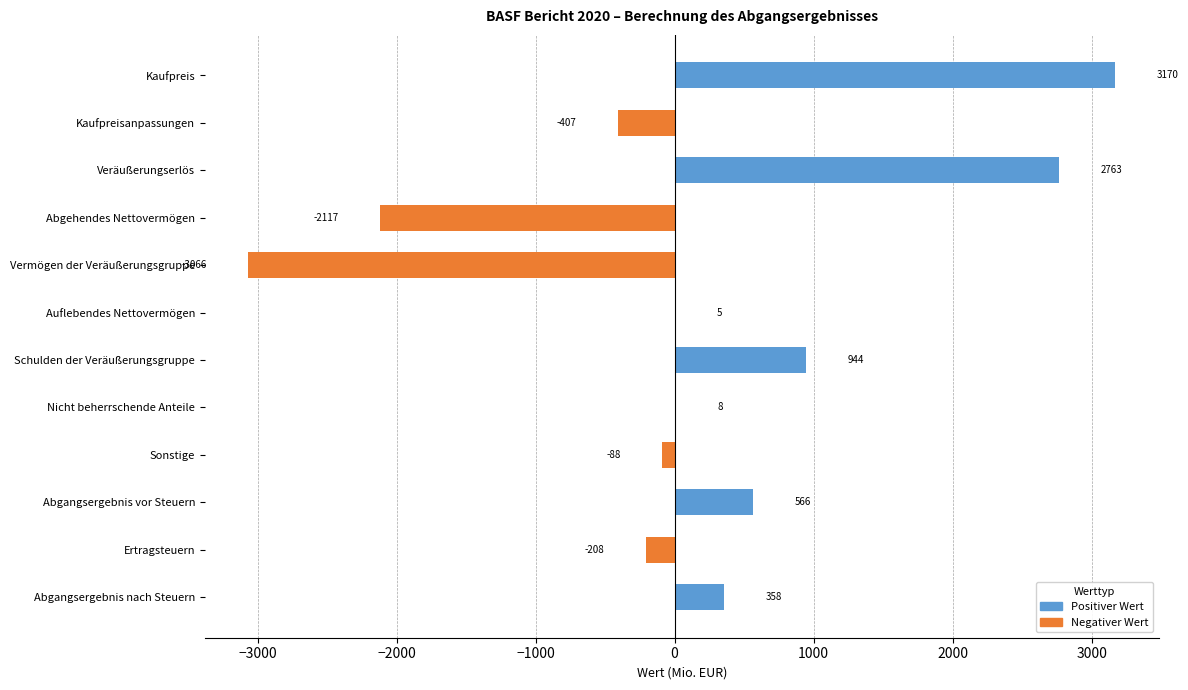

Is it true that the value at Ertragsteuern is -208?

True